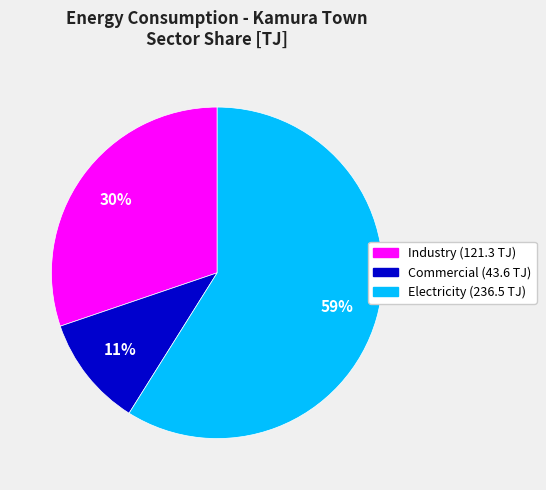

Is it true that Commercial is 20% of the pie?

False